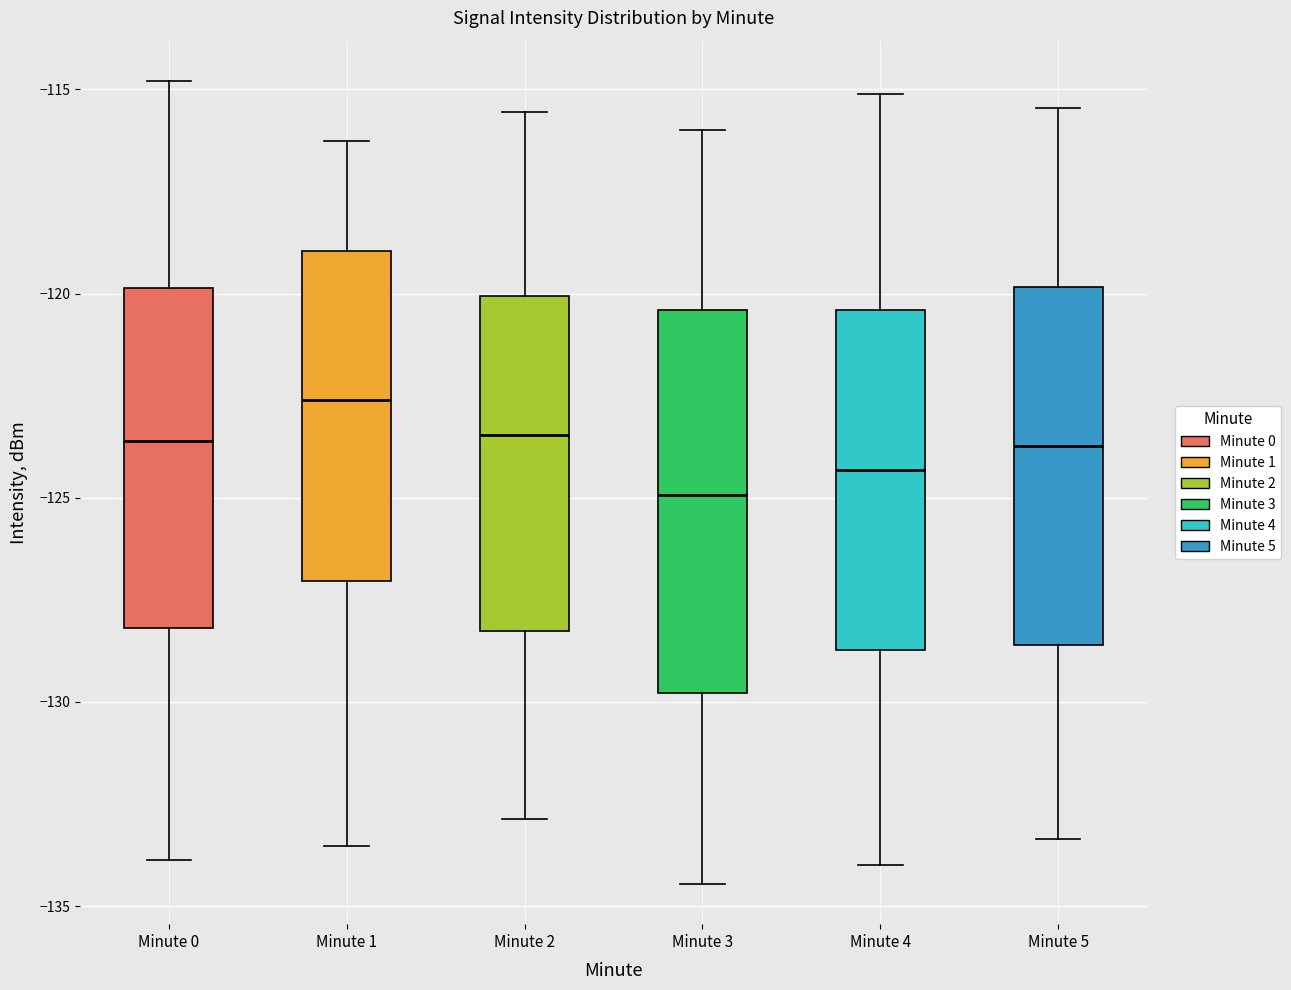

Which box has the lowest median line?

Minute 3